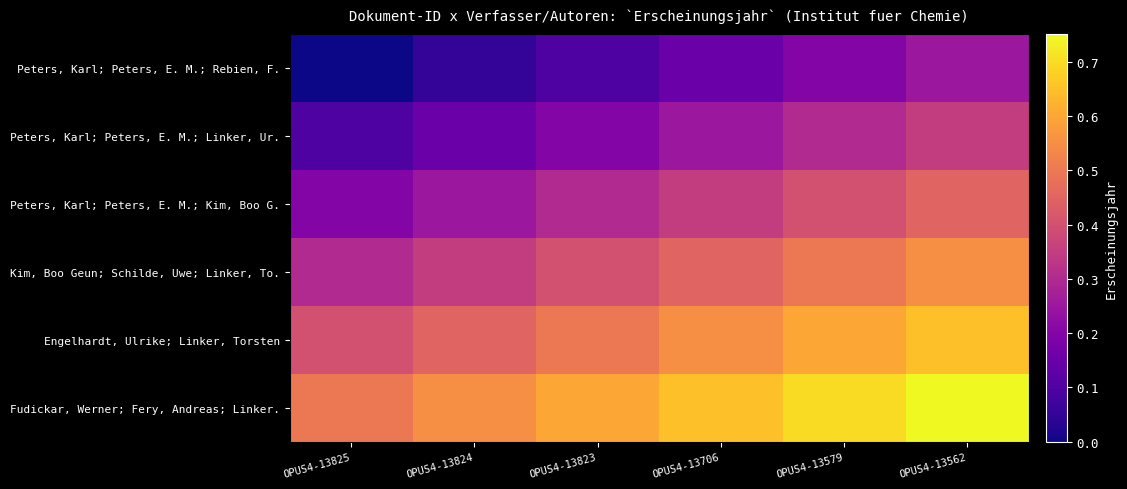

Rank the series by their maximum value, from lowest to highest.

Peters, Karl; Peters, E. M.; Rebien, F., Peters, Karl; Peters, E. M.; Linker, Ur., Peters, Karl; Peters, E. M.; Kim, Boo G., Kim, Boo Geun; Schilde, Uwe; Linker, To., Engelhardt, Ulrike; Linker, Torsten, Fudickar, Werner; Fery, Andreas; Linker.